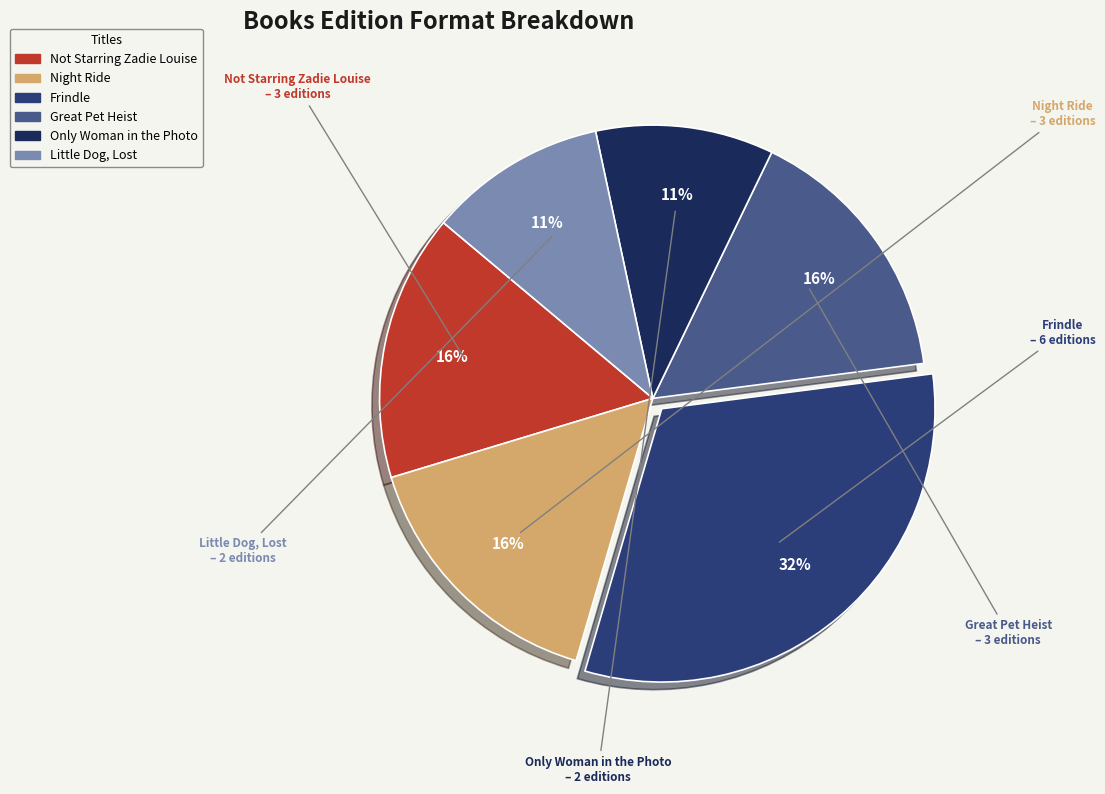

Is Little Dog, Lost the majority of the pie?

No